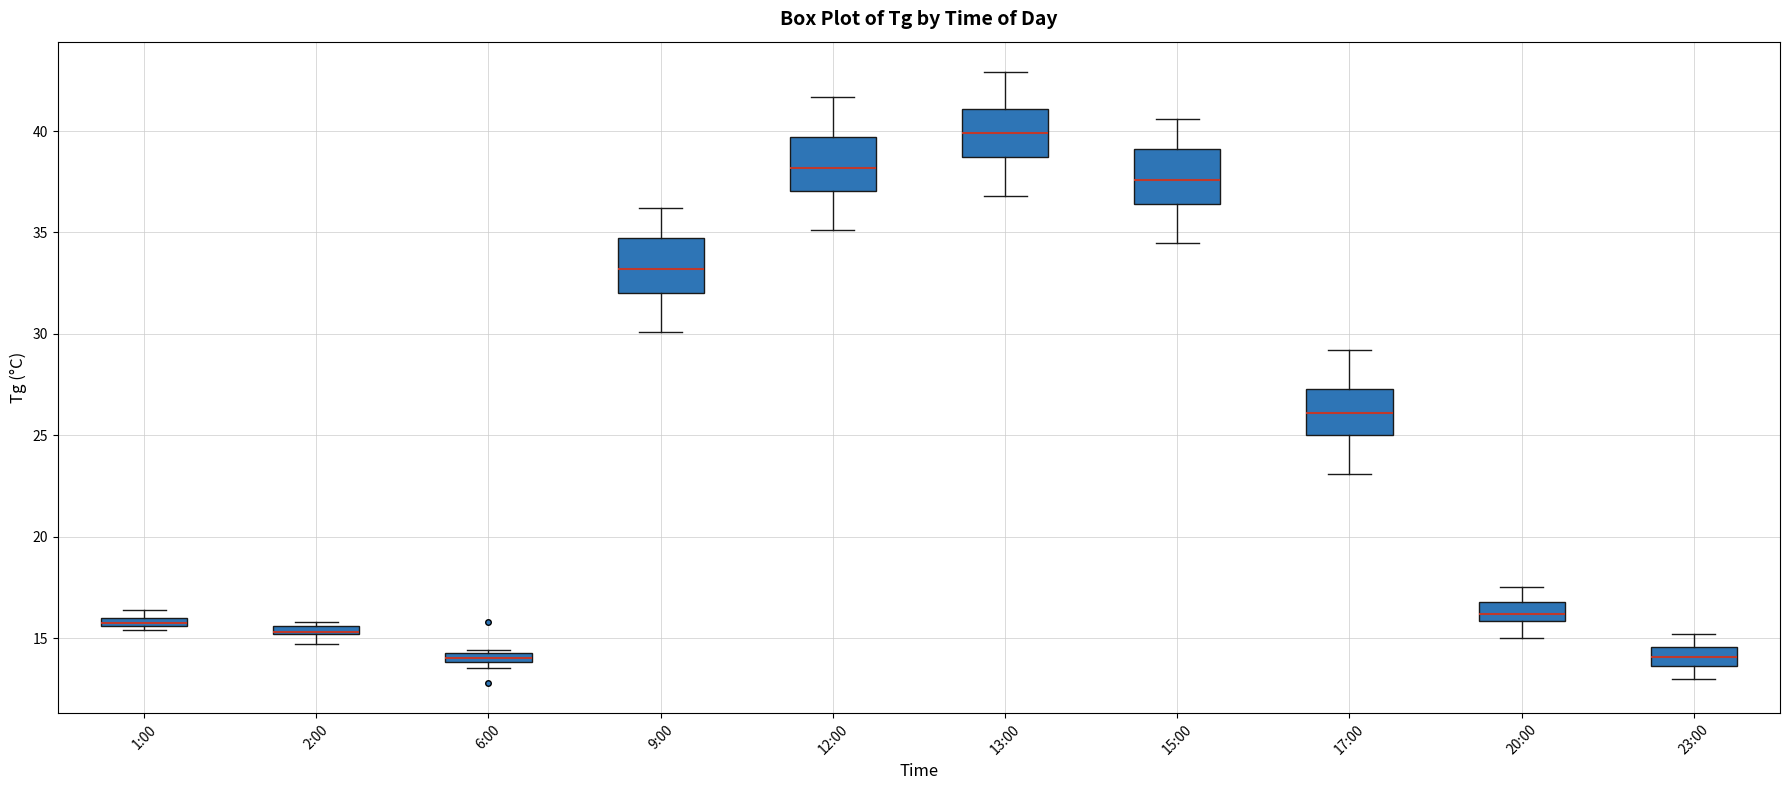

Where does the upper whisker of the box for 20:00 end on the y-axis? The values are not printed on the chart, so give them approximately, as read against the axis.

17.5